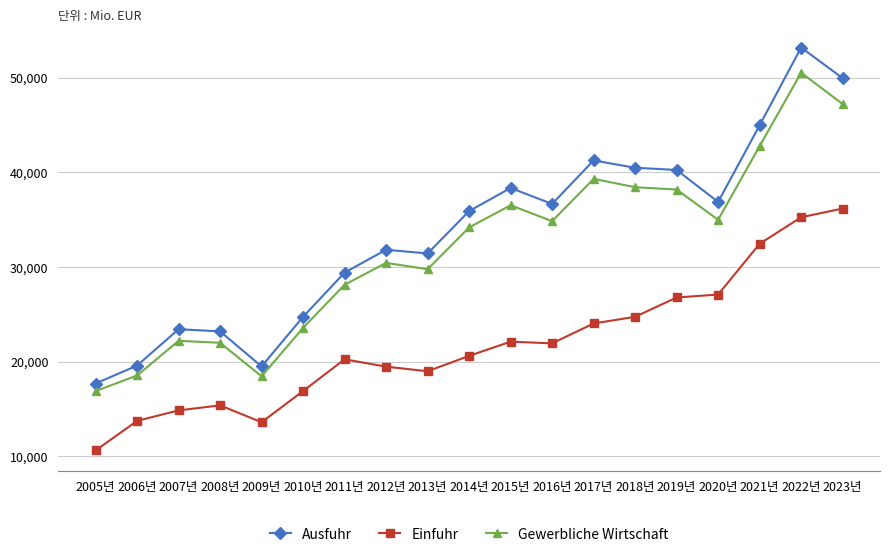

True or false: Einfuhr and Gewerbliche Wirtschaft cross at least once.

False